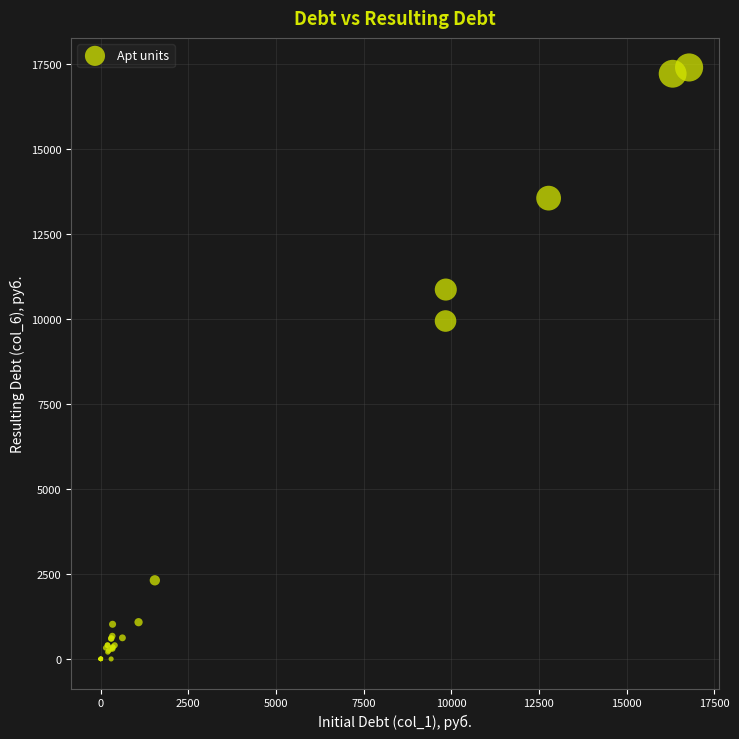

What Y value in the scatter plot is closest to 8697?

9938.1